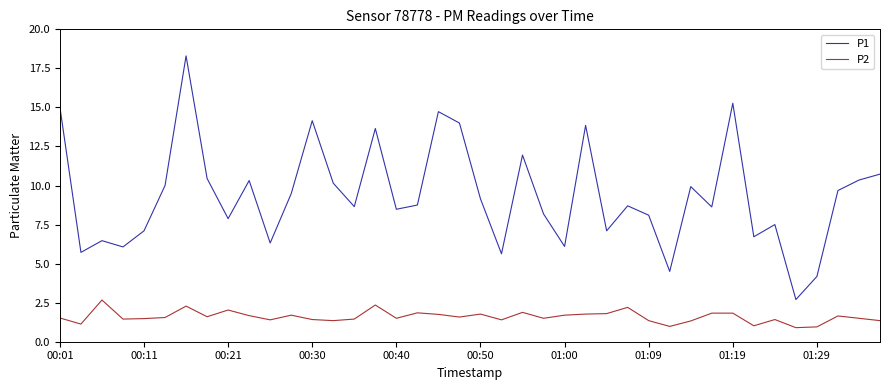

List the series in order of their peak value, highest first.

P1, P2